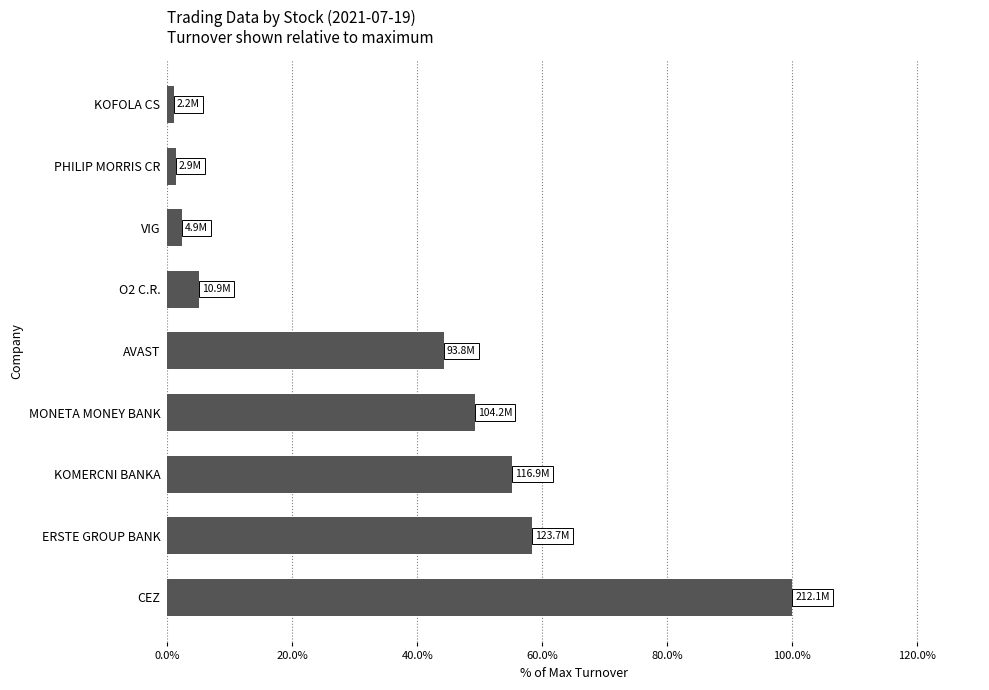

Which has a higher value, AVAST or KOFOLA CS?

AVAST